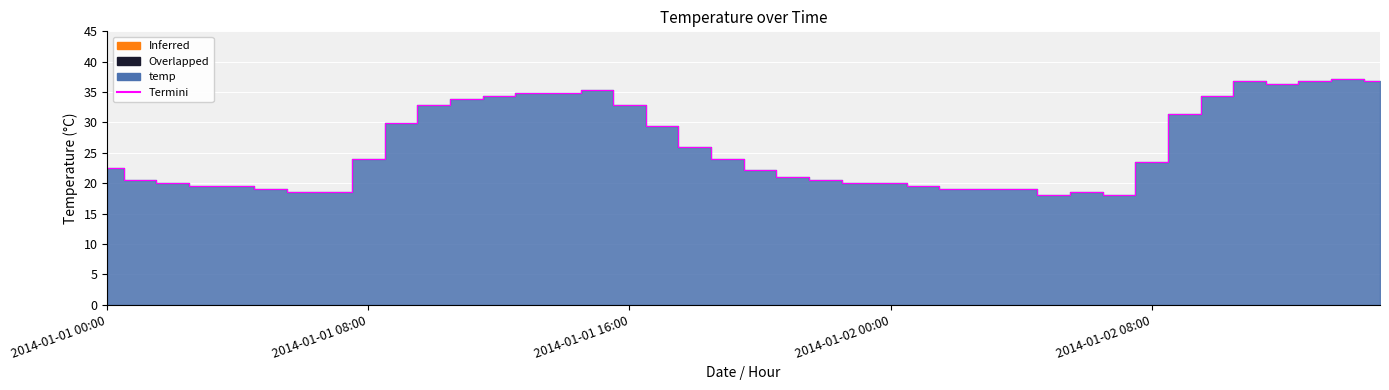

Which label corresponds to the smallest value in the chart?

2014-01-02 05:00